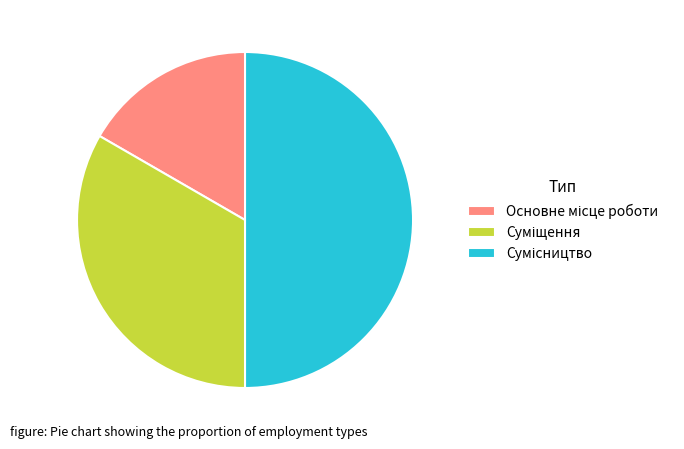

Which slice is the smallest?

Основне місце роботи